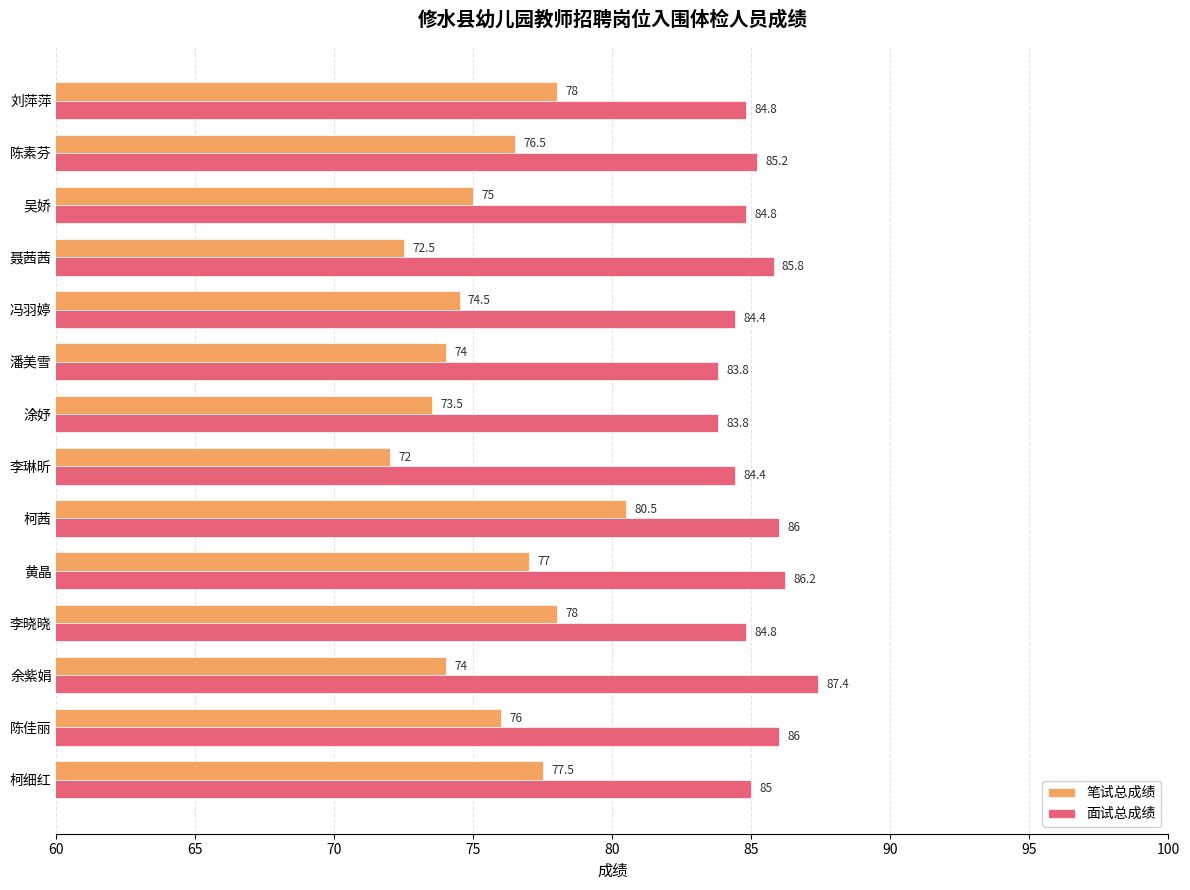

Which series has the largest range (max minus min)?

笔试总成绩